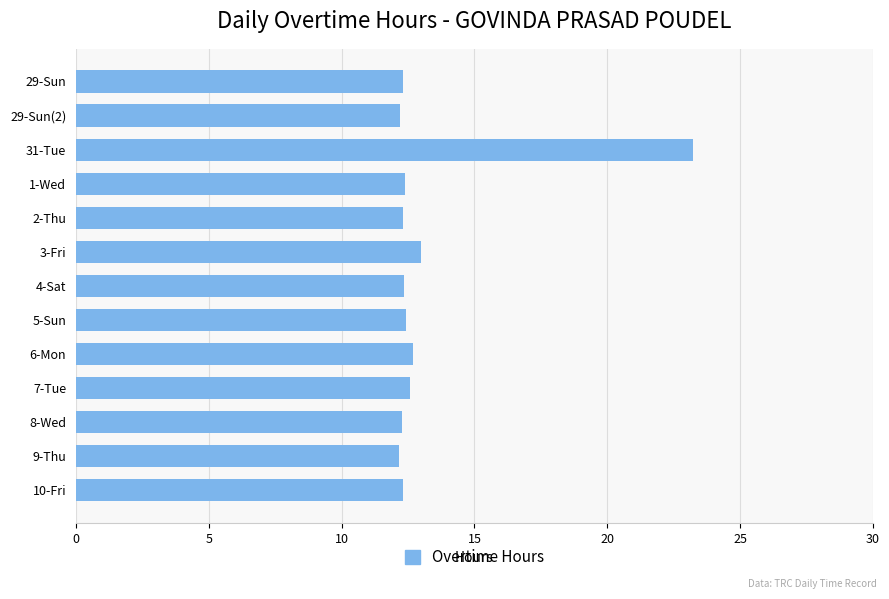

What is the smallest value displayed?

12.2